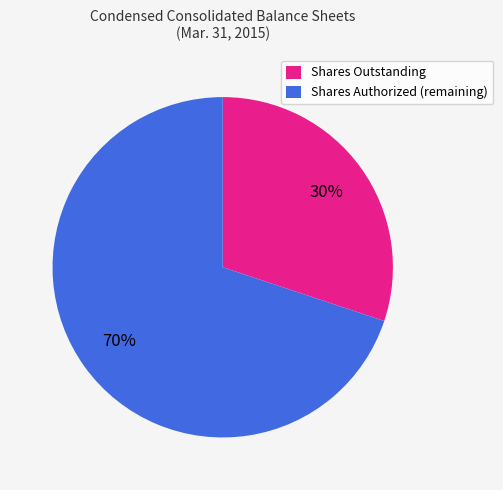

Rank the categories by value from lowest to highest.

Shares Outstanding, Shares Authorized (remaining)